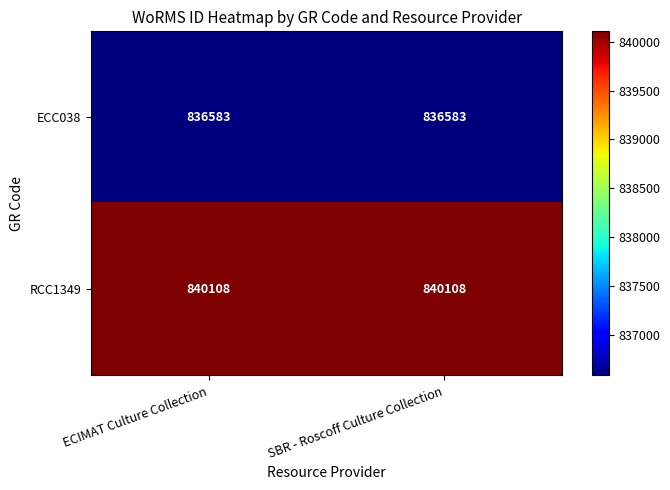

Count the number of categories in the chart.

2